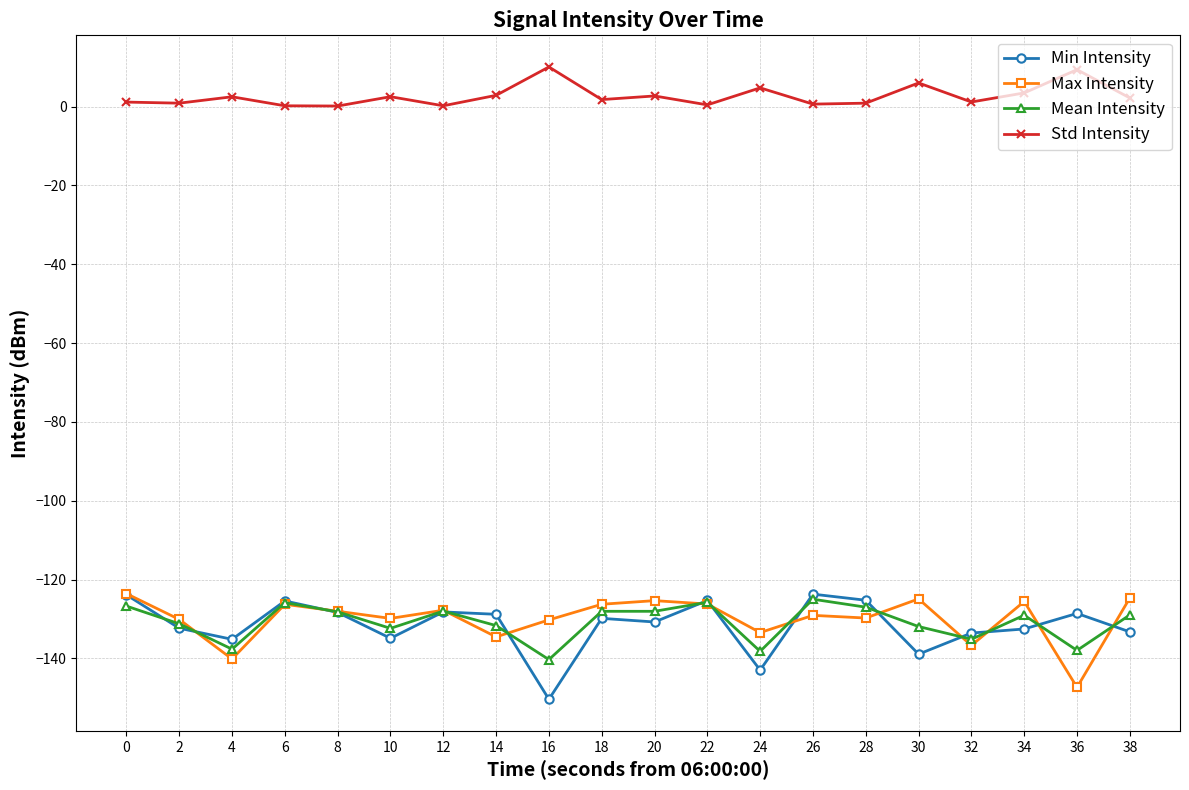

True or false: Std Intensity and Max Intensity cross at least once.

False